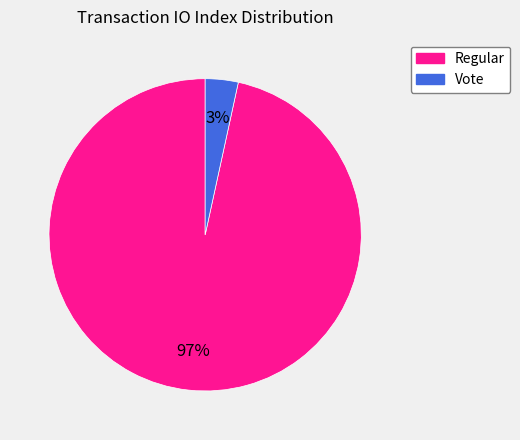

Which category has the biggest portion of the pie?

Regular